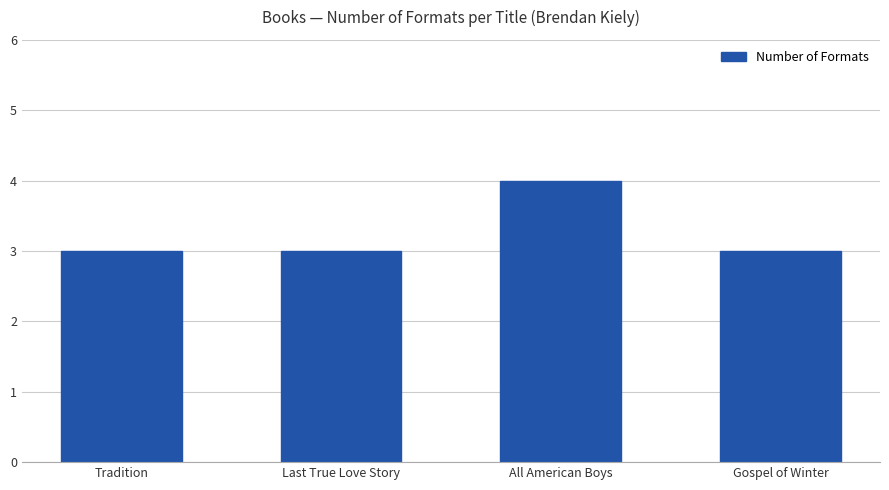

What is the difference between the maximum and second lowest values?

1